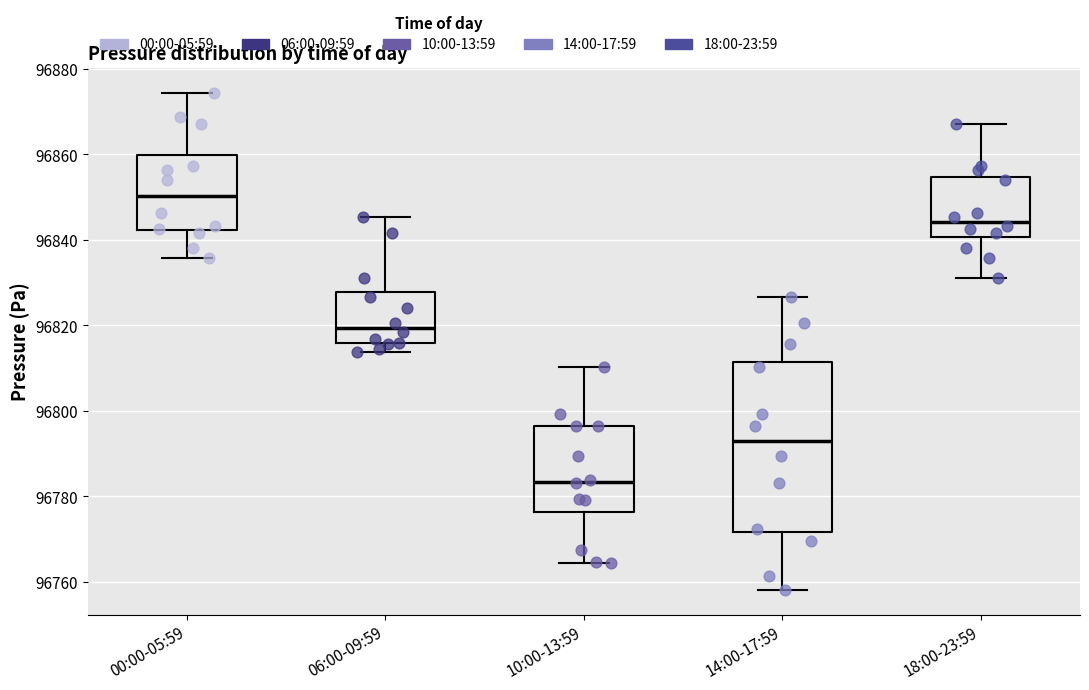

Reading left to right, read every box against the y-axis: the position of its median line, the range the box covers, and the ends of its whiskers. The values are not printed on the chart, so give them approximately, as read against the axis.

00:00-05:59: median 96850, box 96842 to 96860, whiskers 96836 to 96874
06:00-09:59: median 96820, box 96816 to 96828, whiskers 96814 to 96846
10:00-13:59: median 96784, box 96776 to 96796, whiskers 96764 to 96810
14:00-17:59: median 96792, box 96772 to 96812, whiskers 96758 to 96826
18:00-23:59: median 96844, box 96840 to 96854, whiskers 96830 to 96868